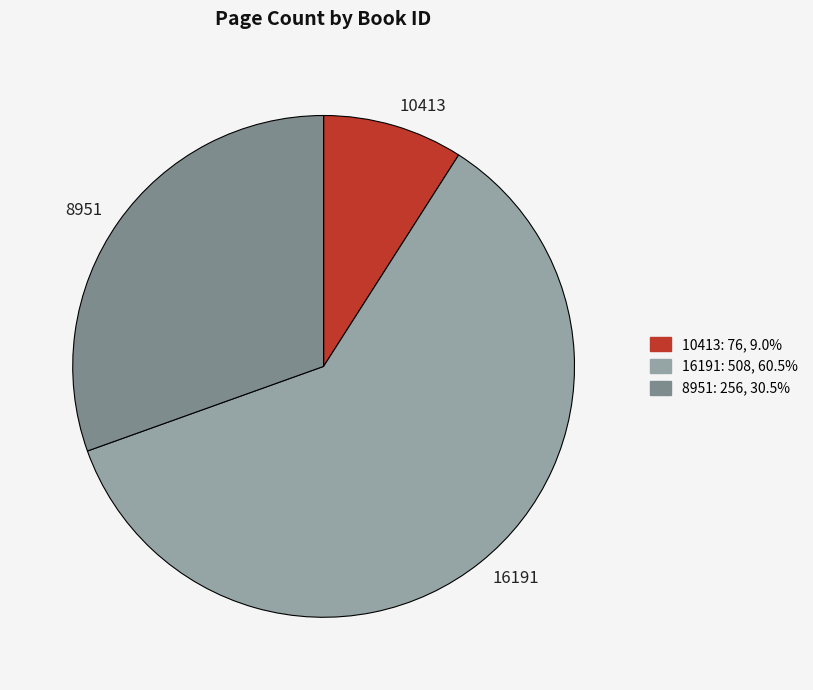

How many slices are in this pie chart?

3